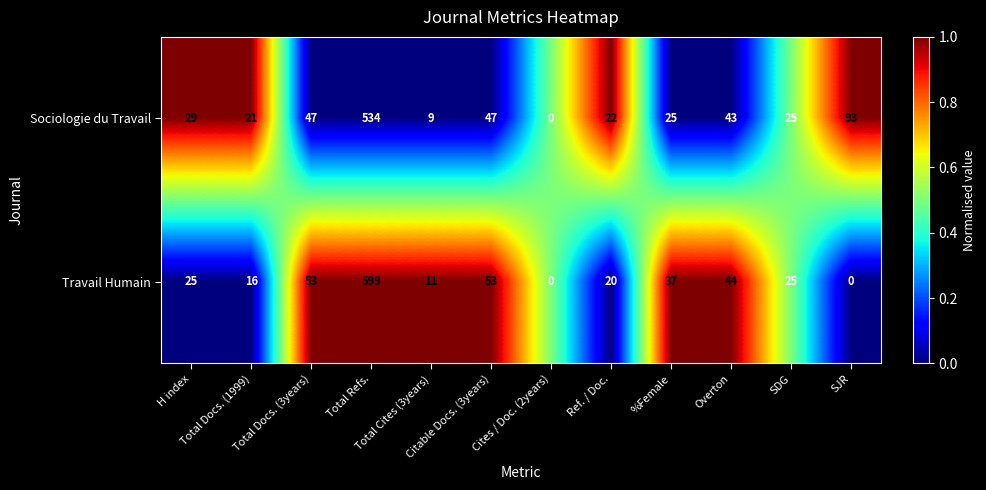

At which category is the sum across all series the highest?

Total Refs.